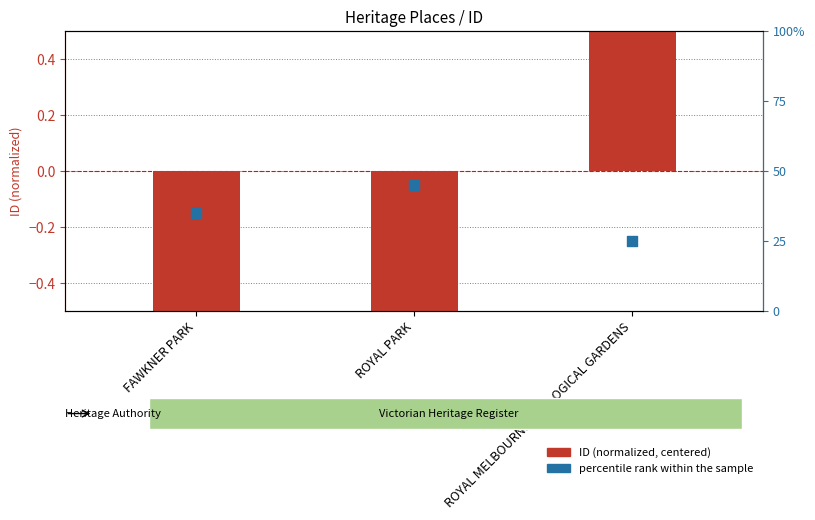

At how many categories does at least one series exceed 0?

3